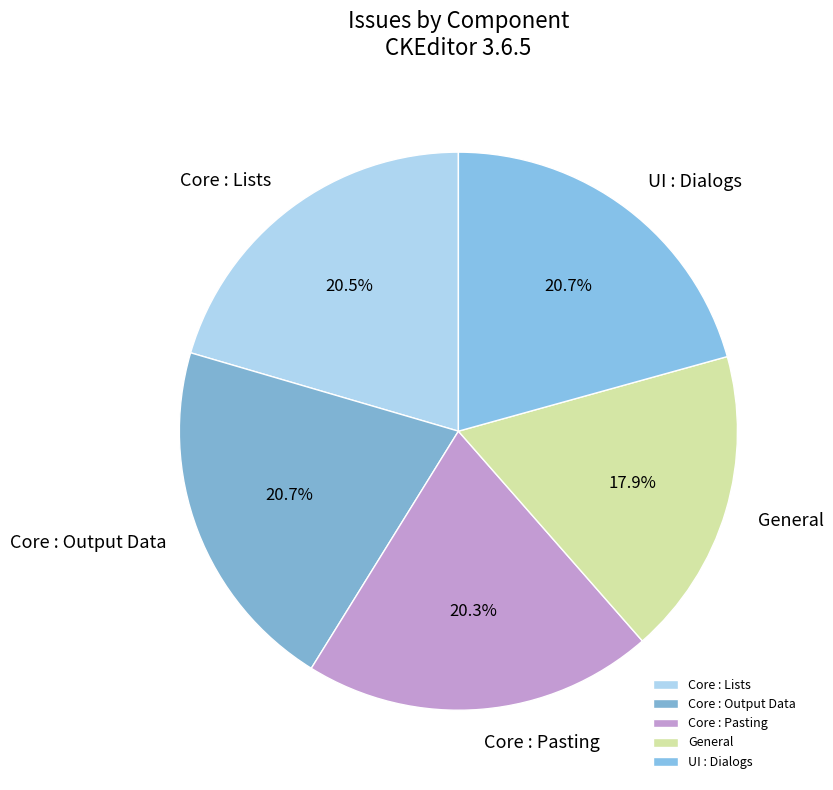

Approximately how many times larger is the value at General compared to Core : Pasting?

0.9